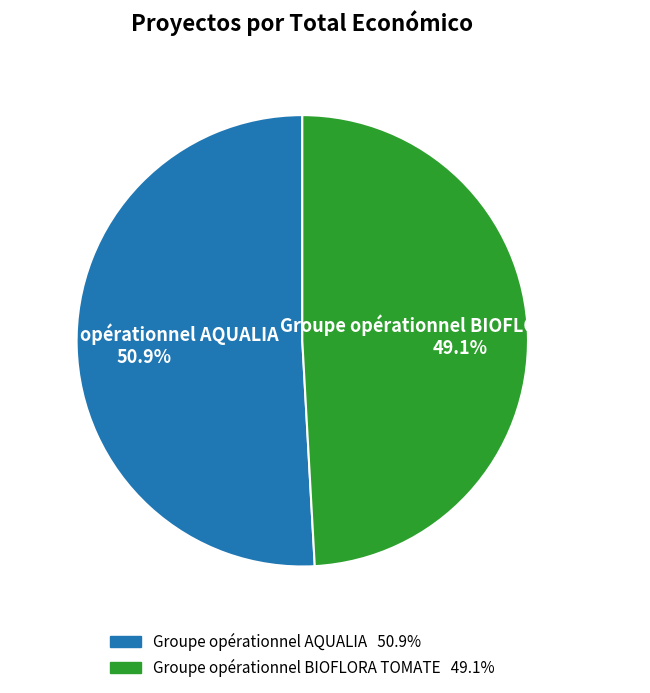

What is the smallest slice in the pie chart?

Groupe opérationnel BIOFLORA TOMATE